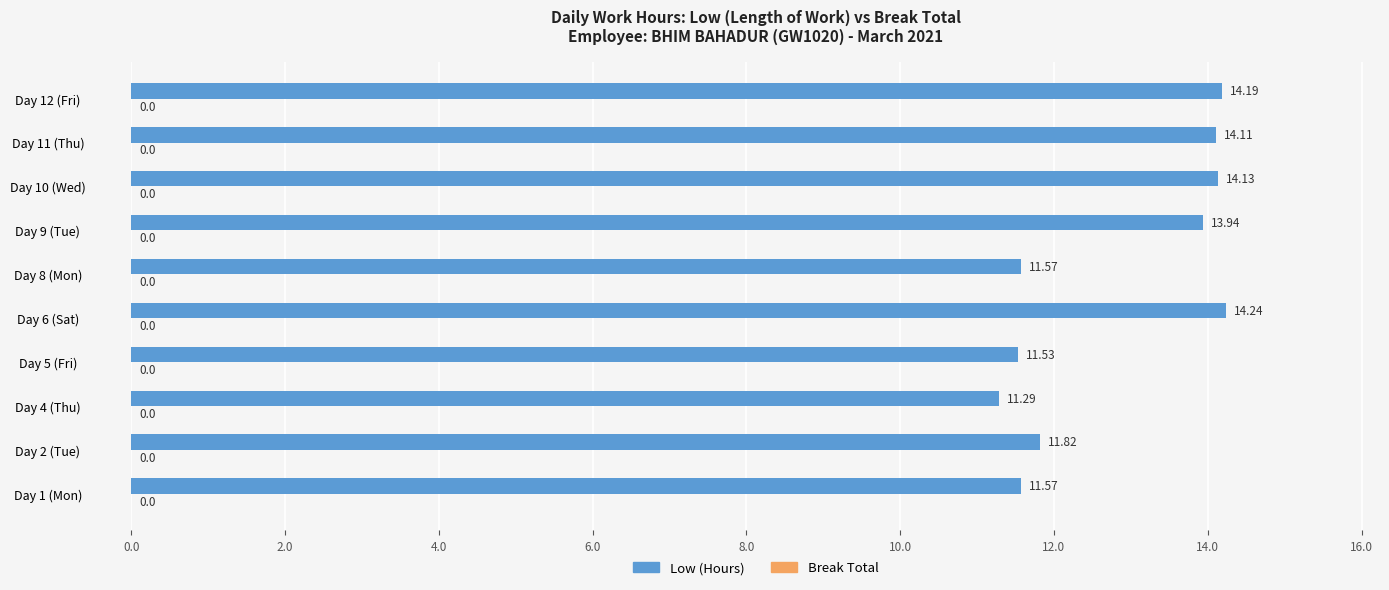

What is the greatest value displayed?

14.2